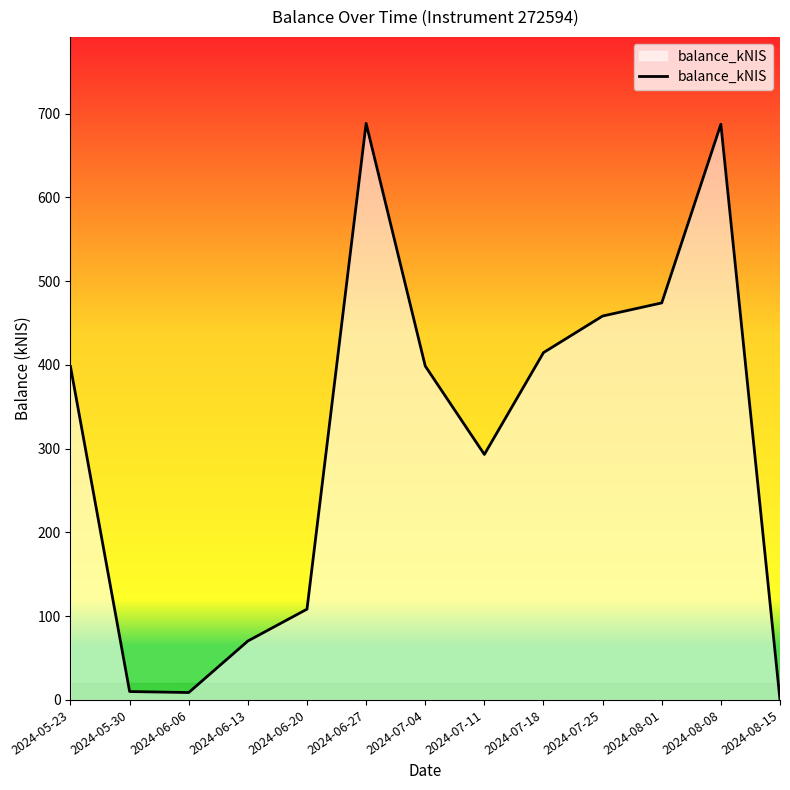

Approximately how many times larger is the value at 2024-06-27 compared to 2024-08-01?

1.5